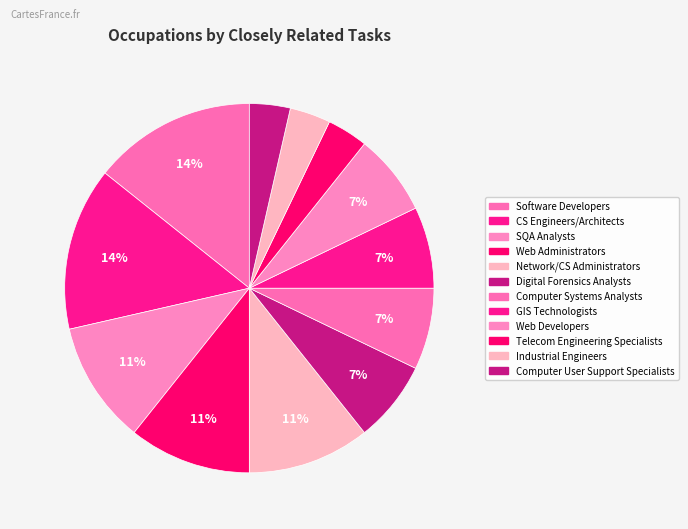

How many segments does this pie chart have?

12